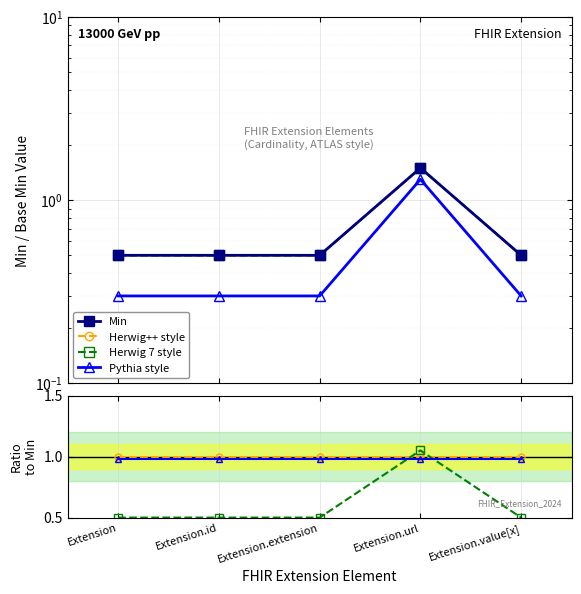

What is the sum of all Min values?

3.5